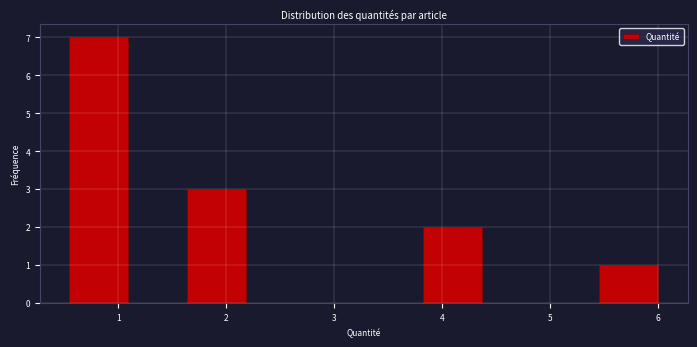

Which range on the x-axis has the tallest bar?

0.5 to 1.1